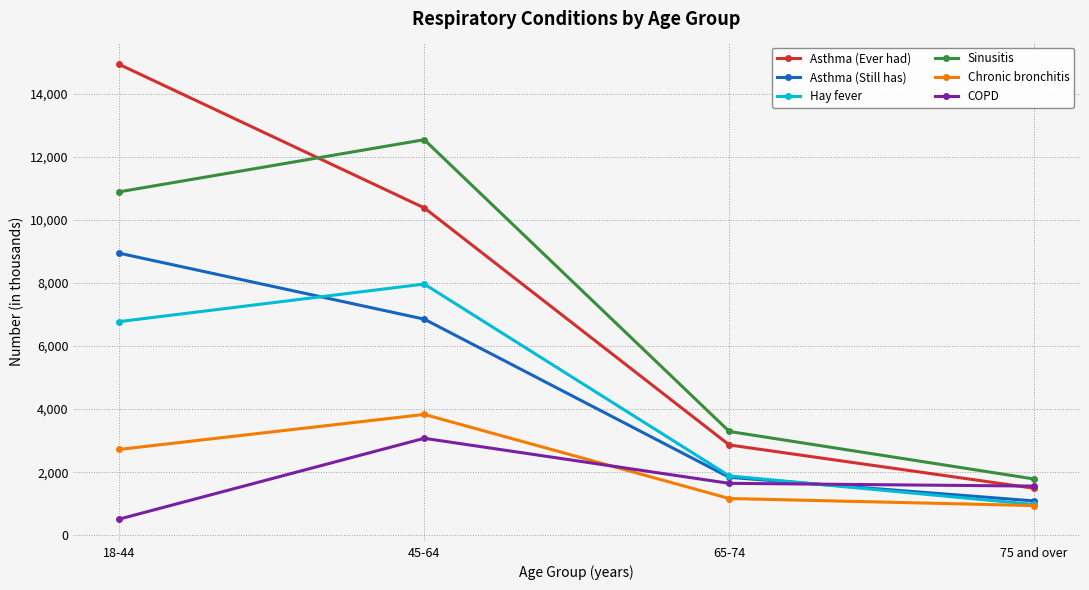

How many lines are shown in the chart?

6